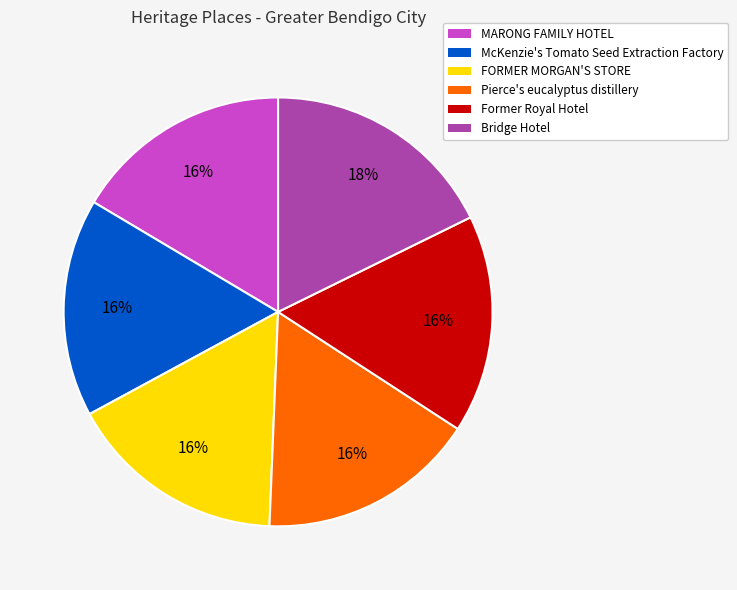

Do FORMER MORGAN'S STORE and MARONG FAMILY HOTEL together represent more than half of the pie?

No